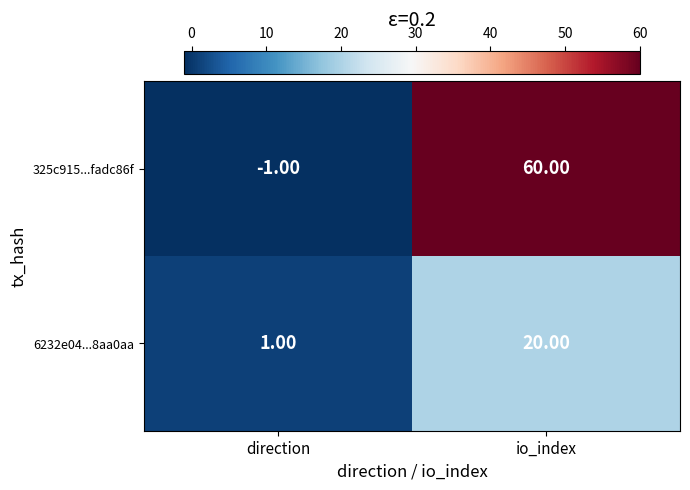

How many negative values does the 325c915...fadc86f series have?

1